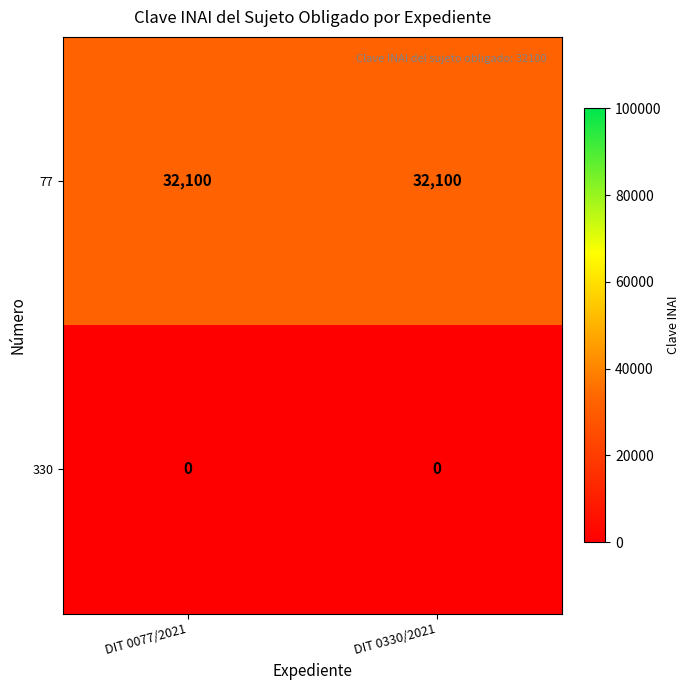

True or false: 77 has a value of 32100 at DIT 0077/2021.

True